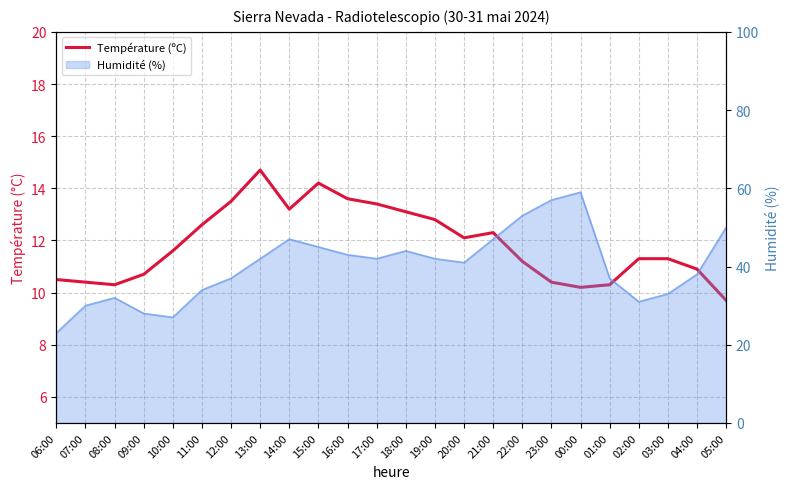

Does the chart display data point markers on the line(s)?

No